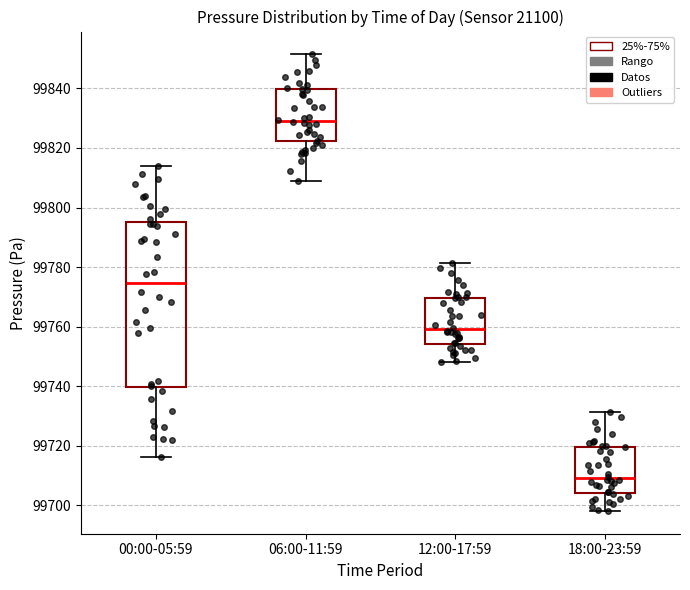

Where is the lower edge of the box for 18:00-23:59 on the y-axis? The values are not printed on the chart, so give them approximately, as read against the axis.

99704